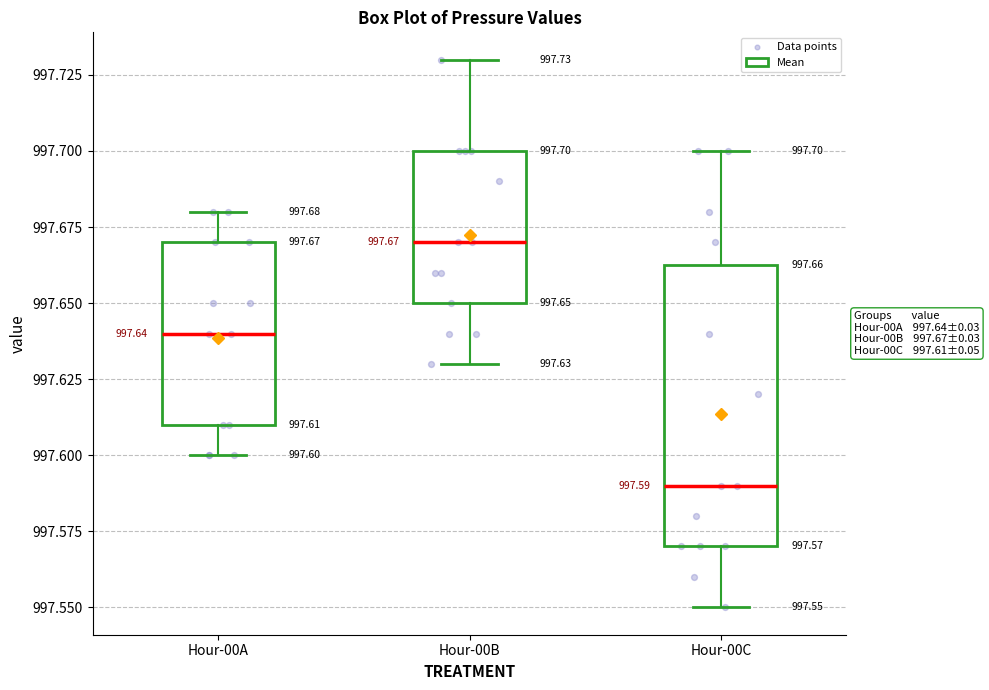

Which box has the highest median line?

Hour-00B